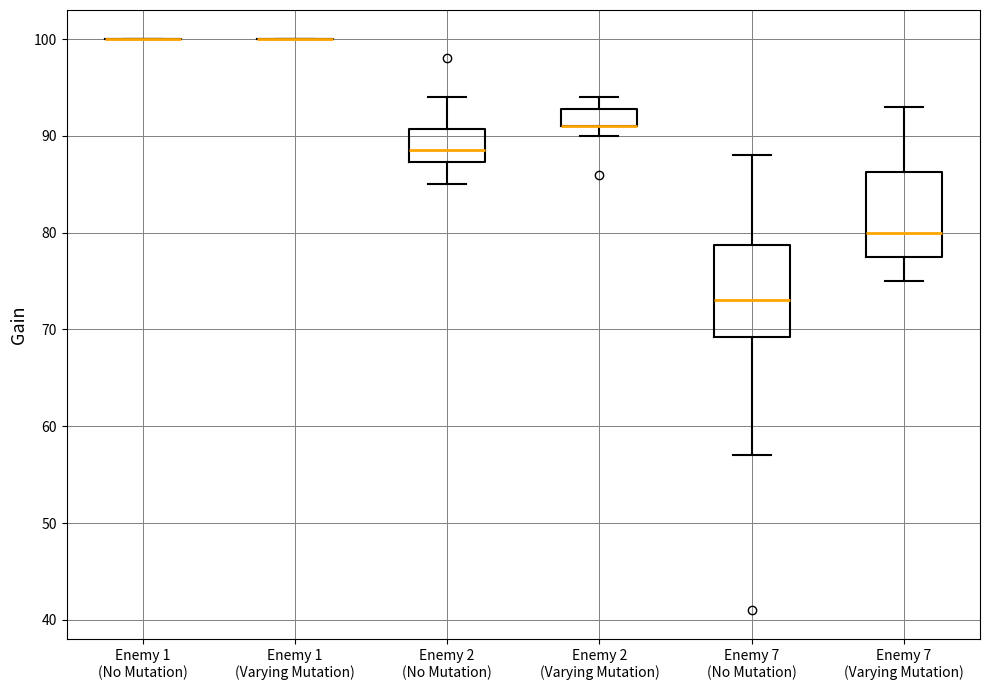

Reading left to right, read every box against the y-axis: the position of its median line, the range the box covers, and the ends of its whiskers. The values are not printed on the chart, so give them approximately, as read against the axis.

Enemy 1 (No Mutation): box collapsed to a line at 100, whiskers 100 to 100
Enemy 1 (Varying Mutation): box collapsed to a line at 100, whiskers 100 to 100
Enemy 2 (No Mutation): median 89, box 87 to 91, whiskers 85 to 94
Enemy 2 (Varying Mutation): median 91 (drawn on the box's lower edge), box 91 to 93, whiskers 90 to 94
Enemy 7 (No Mutation): median 73, box 69 to 79, whiskers 57 to 88
Enemy 7 (Varying Mutation): median 80, box 78 to 86, whiskers 75 to 93